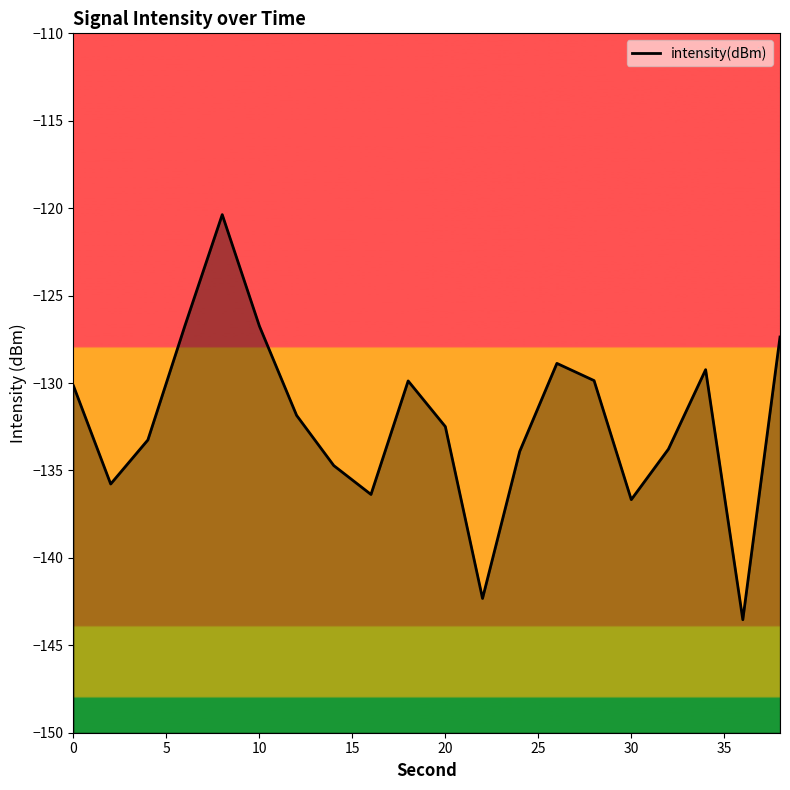

What is the maximum value shown in the chart?

-120.4